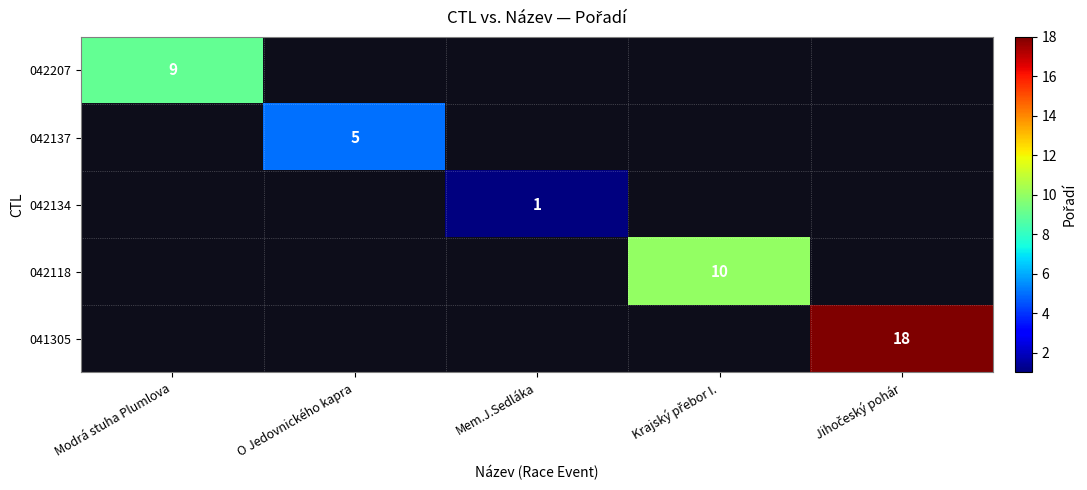

True or false: 042207 has a value of 9 at Modrá stuha Plumlova.

True